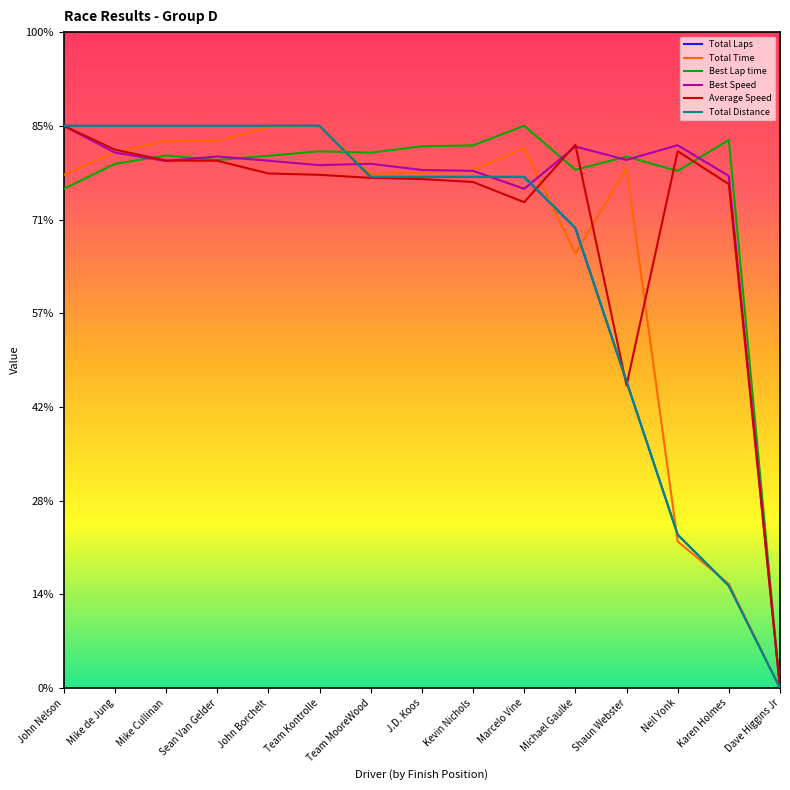

The value of Total Distance at Mike Cullinan is 200.2. True or false?

False